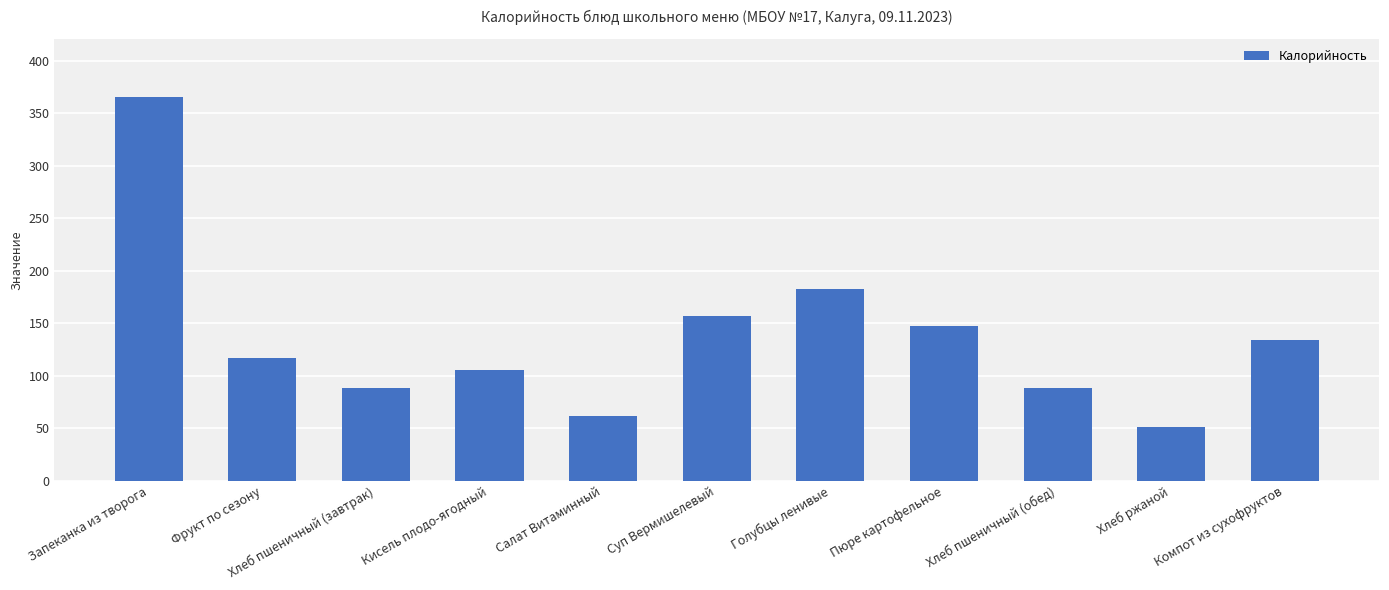

What is the change in value from Запеканка из творога to Хлеб ржаной?

-314.8